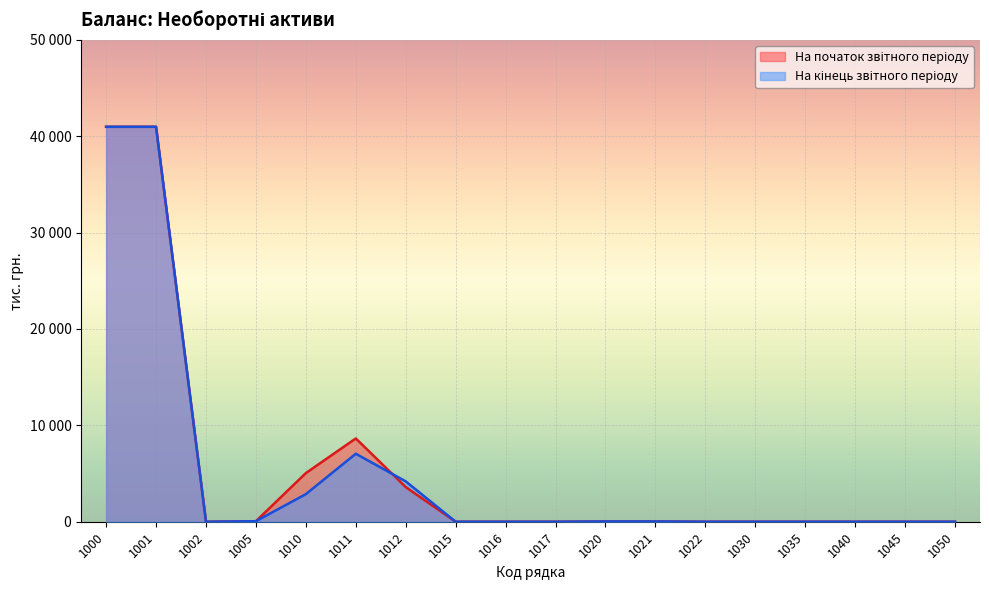

Between 1001 and 1017, which series saw the biggest shift?

На початок звітного періоду